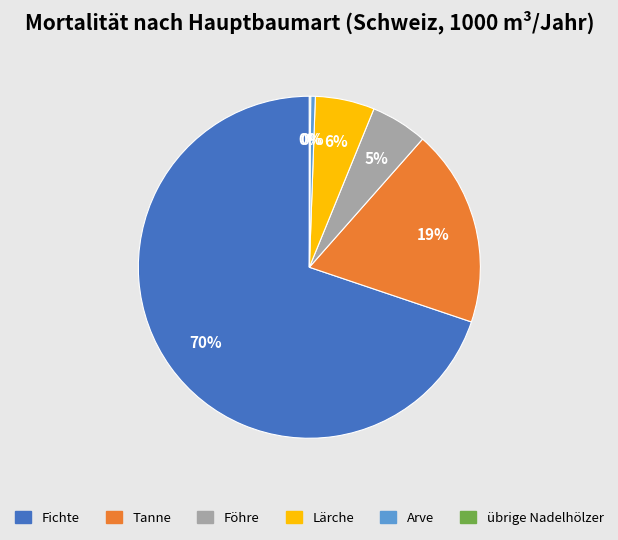

What is the ratio of the value at Lärche to the value at Arve?

12.9